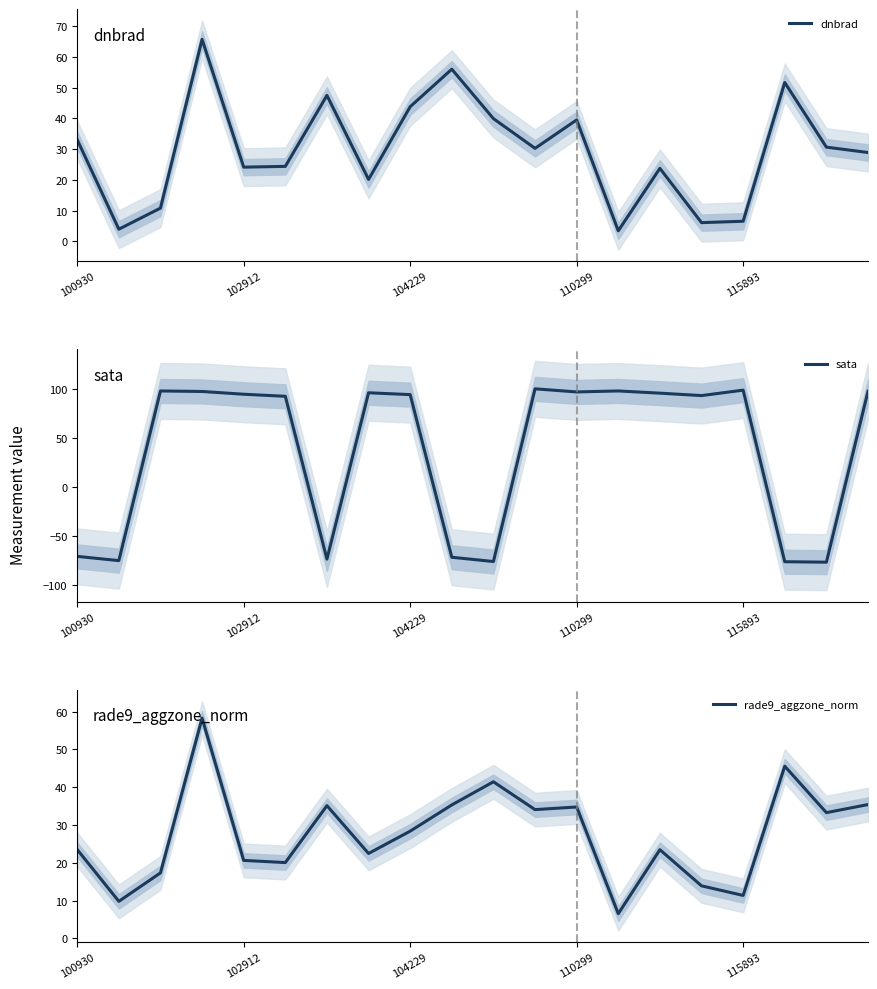

After their last crossing, which series has the higher values: dnbrad or rade9_aggzone_norm?

rade9_aggzone_norm